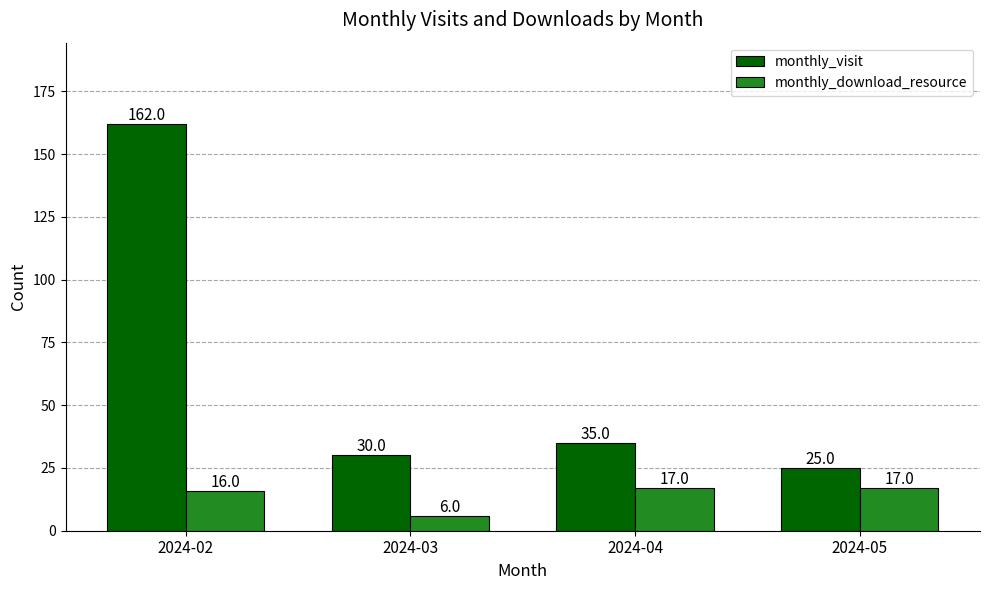

Rank the series by their maximum value, from highest to lowest.

monthly_visit, monthly_download_resource